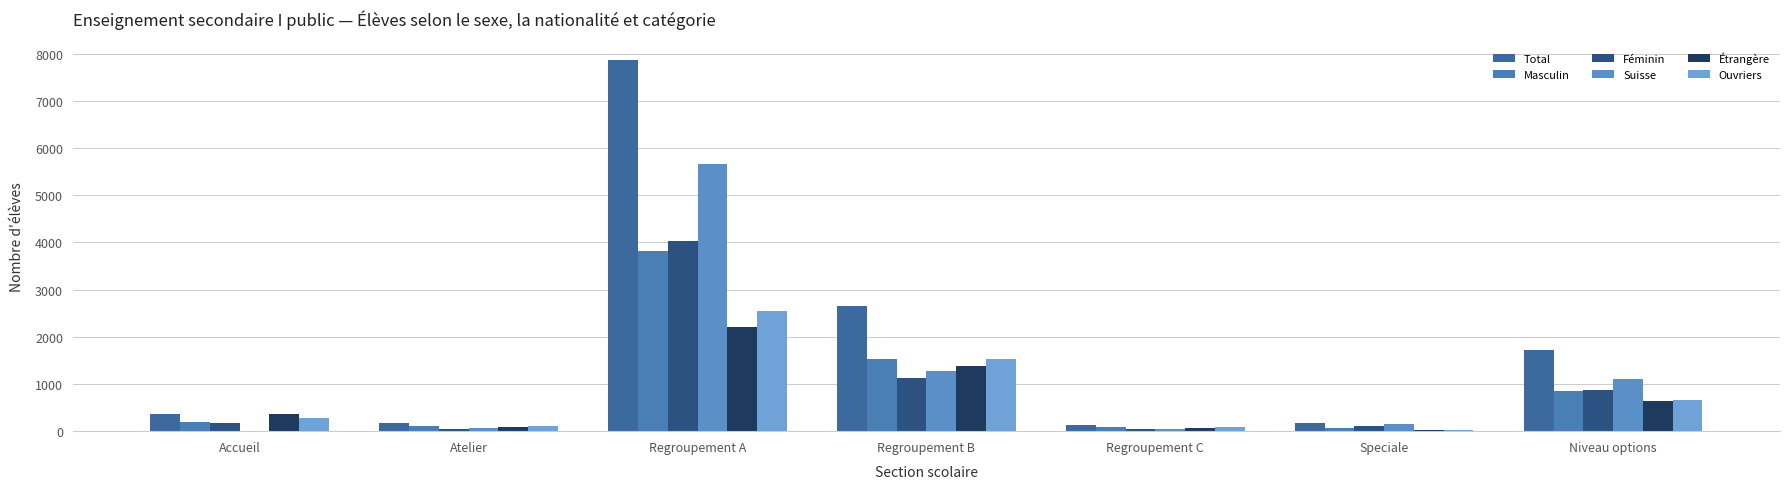

How many groups of bars are there?

7